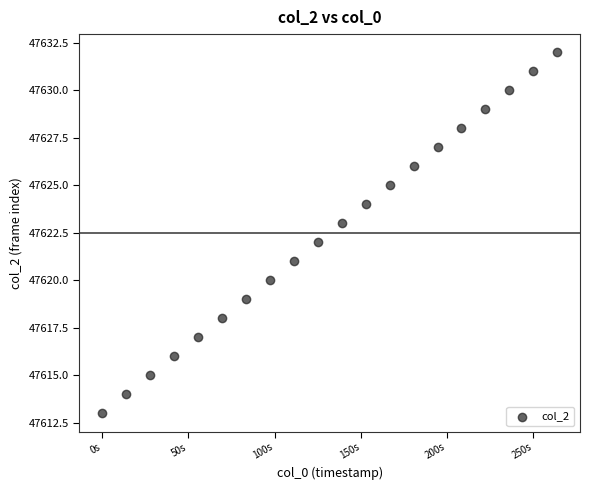

What is the range of Y values (max minus min)?

19